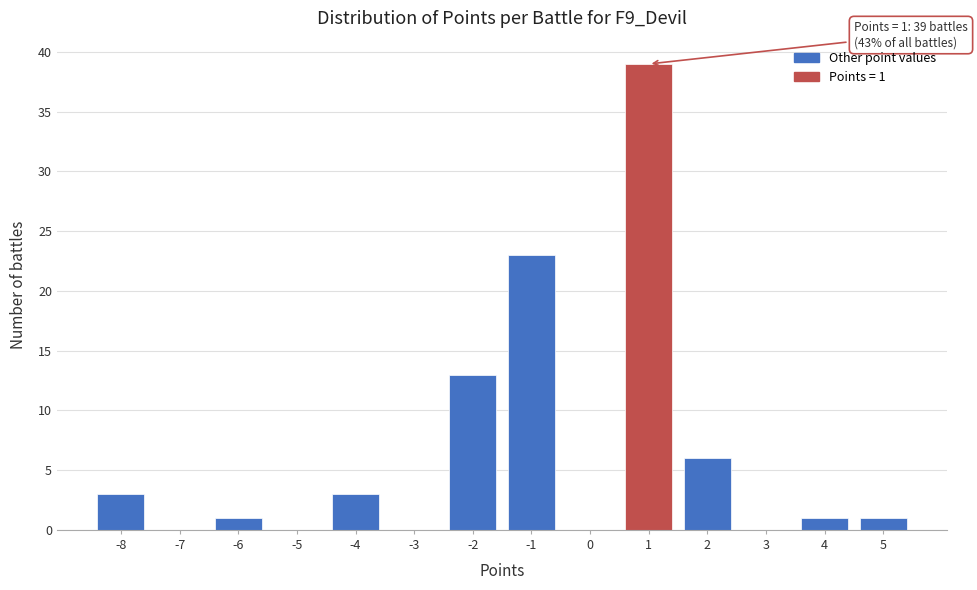

Over which range of the x-axis is the bar tallest?

0.5 to 1.5